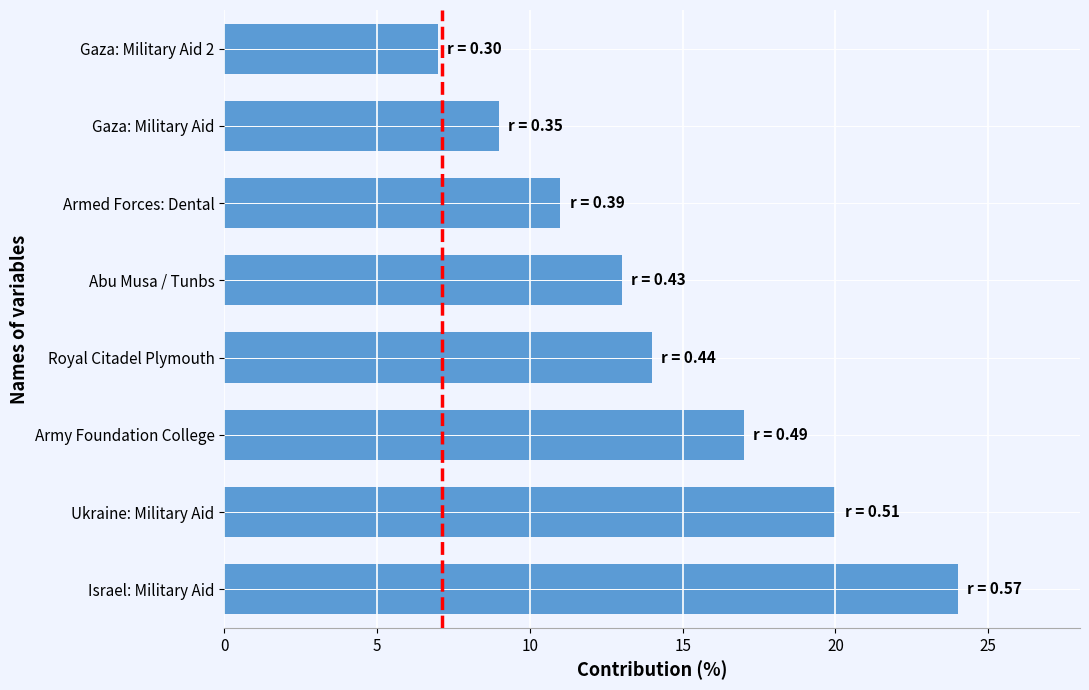

Is it true that the value at Abu Musa / Tunbs is 13?

True